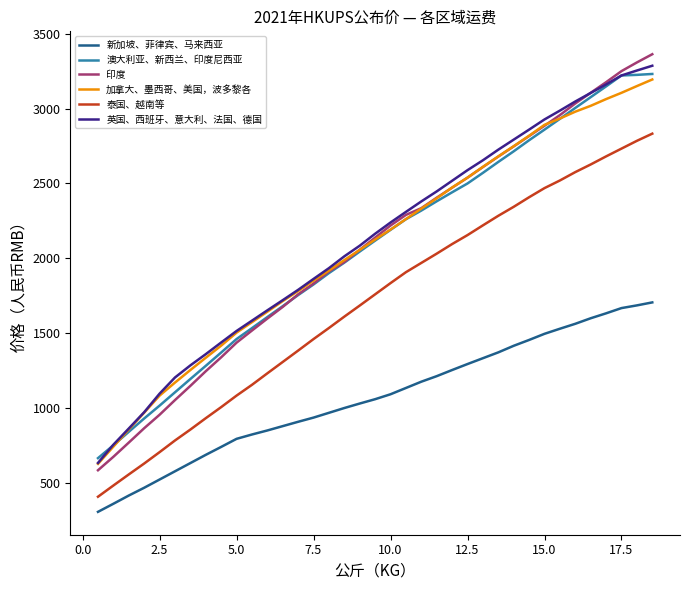

True or false: 新加坡、菲律宾、马来西亚 and 加拿大、墨西哥、美国，波多黎各 intersect in this chart.

False